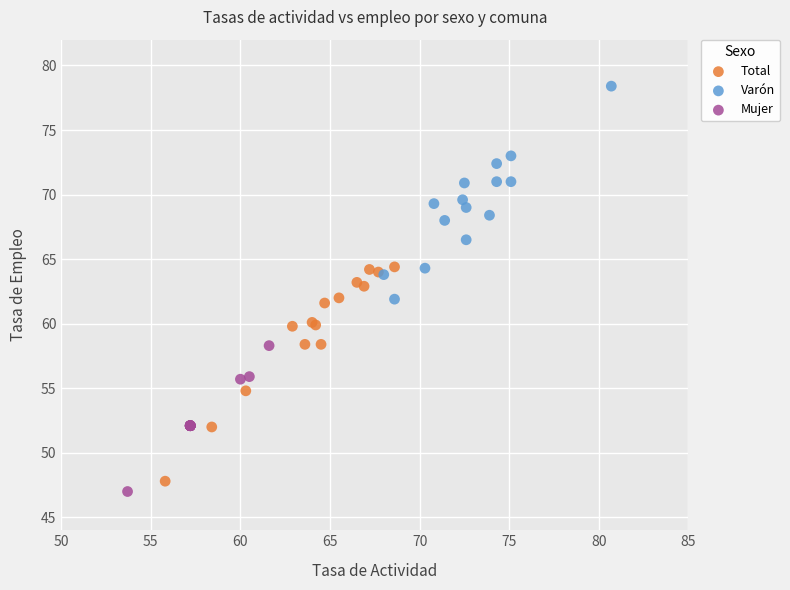

Which series reaches the maximum Y coordinate?

Varón